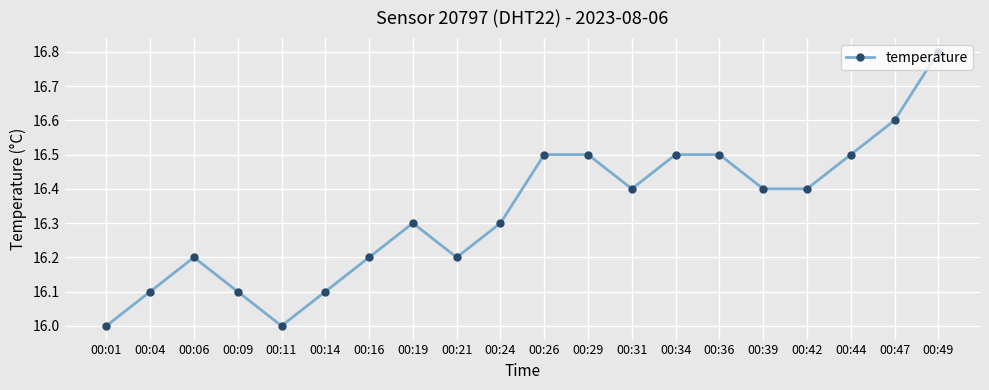

What is the sum of the values at 00:49 and 00:11?

32.8